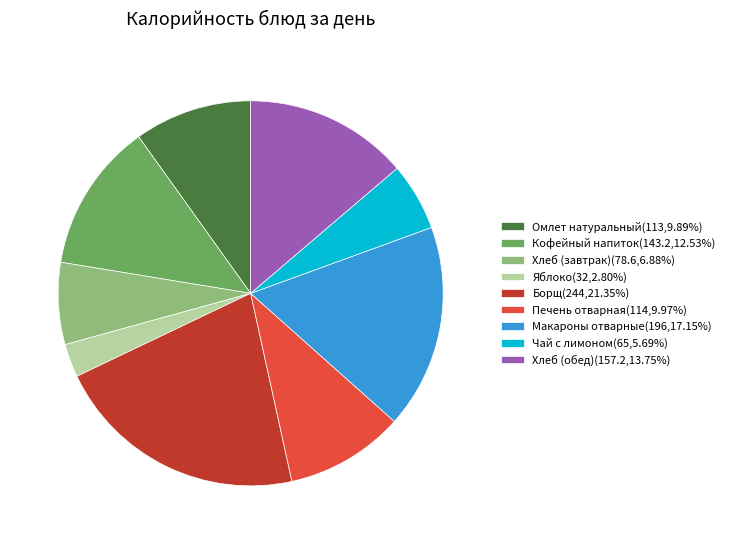

True or false: Чай с лимоном accounts for 17% of the total.

False